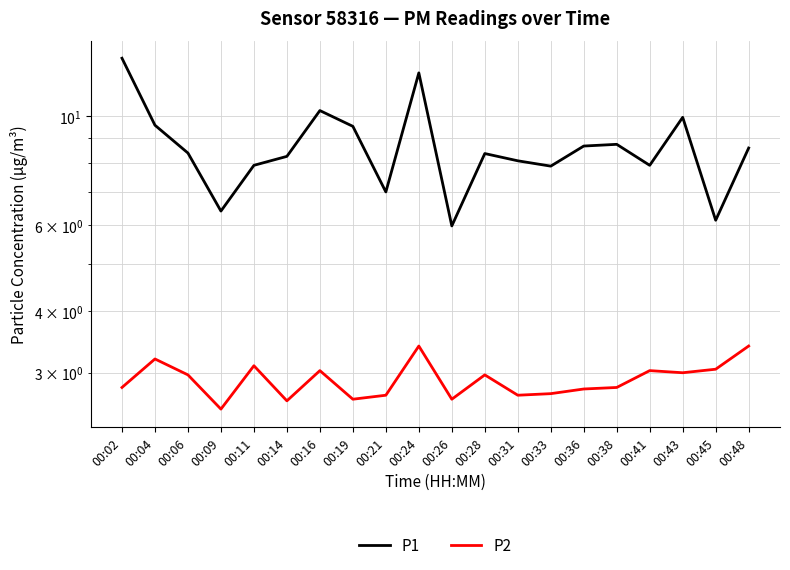

Reading left to right, extract all data points from this chart.

P1: 13.1	9.6	8.4	6.4	7.9	8.3	10.2	9.5	7.0	12.2	6.0	8.4	8.1	7.9	8.7	8.8	7.9	9.9	6.1	8.6
P2: 2.8	3.2	3.0	2.5	3.1	2.6	3.0	2.6	2.7	3.4	2.6	3.0	2.7	2.7	2.8	2.8	3.0	3.0	3.0	3.4